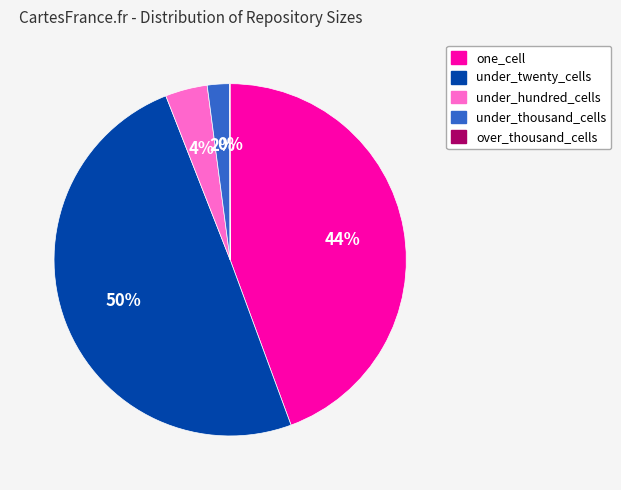

To the nearest percent, what is the difference between the largest and smallest slice percentages?

50%